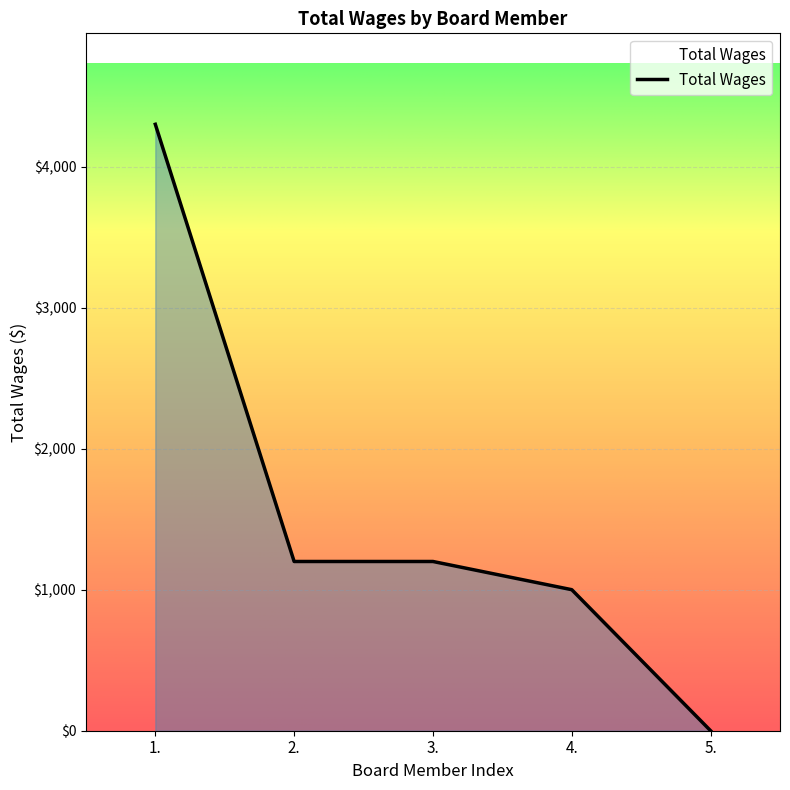

What is the sum of the values at 4. and 5.?

1000